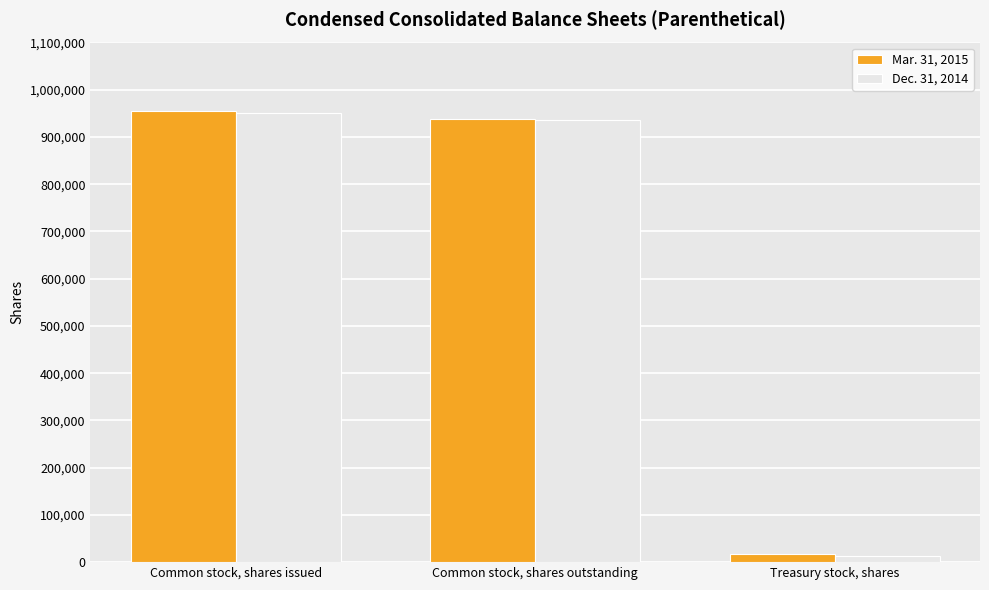

True or false: Mar. 31, 2015 has a value of 1224272 at Common stock, shares outstanding.

False